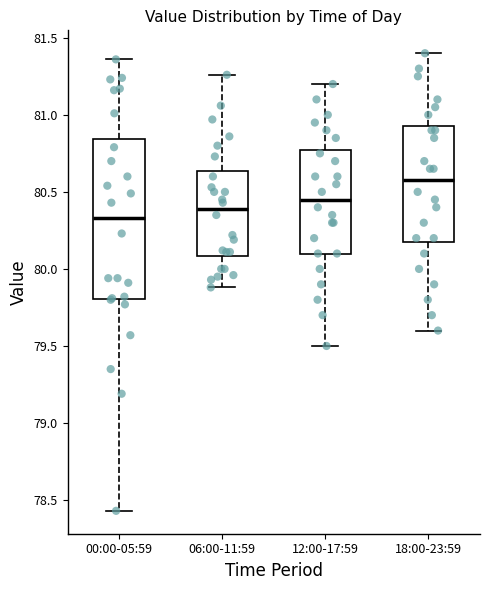

Reading left to right, transcribe this box plot: for each box, give where its median line is, the range the box spans, and where its two whiskers end, as read against the y-axis. The values are not printed on the chart, so give them approximately, as read against the axis.

00:00-05:59: median 80.35, box 79.80 to 80.85, whiskers 78.45 to 81.35
06:00-11:59: median 80.40, box 80.10 to 80.65, whiskers 79.90 to 81.25
12:00-17:59: median 80.45, box 80.10 to 80.80, whiskers 79.50 to 81.20
18:00-23:59: median 80.60, box 80.20 to 80.95, whiskers 79.60 to 81.40